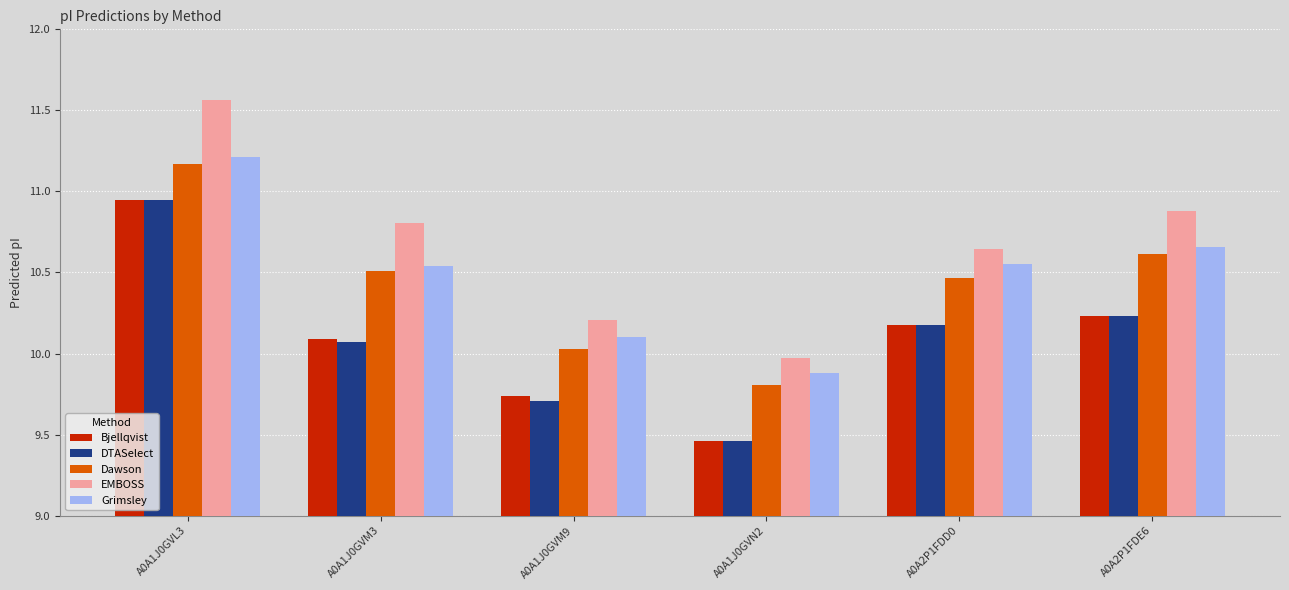

What is the difference between the maximum and minimum values in the Dawson series?

1.4